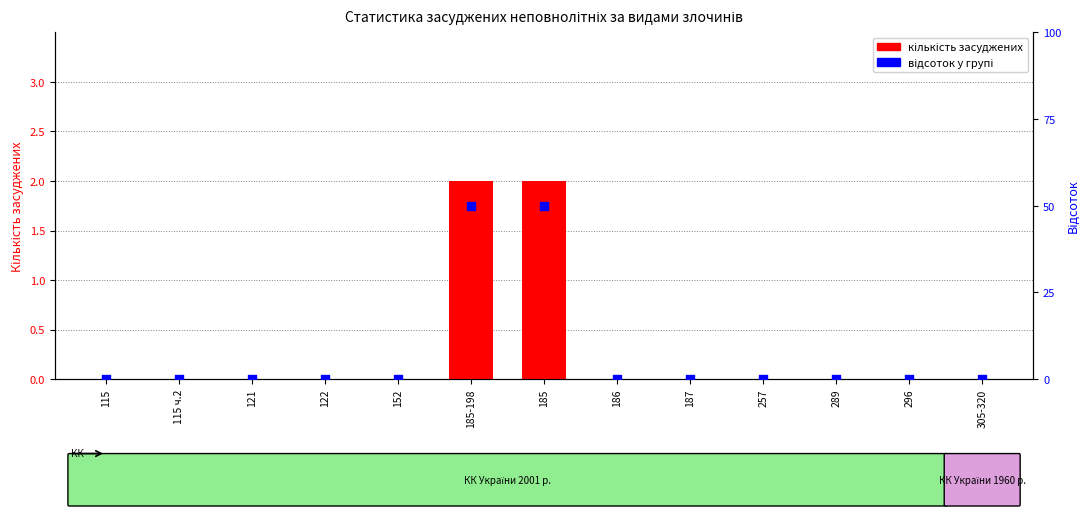

Is the value of кількість засуджених at 122 greater than the value of відсоток у групі at 185-198?

No